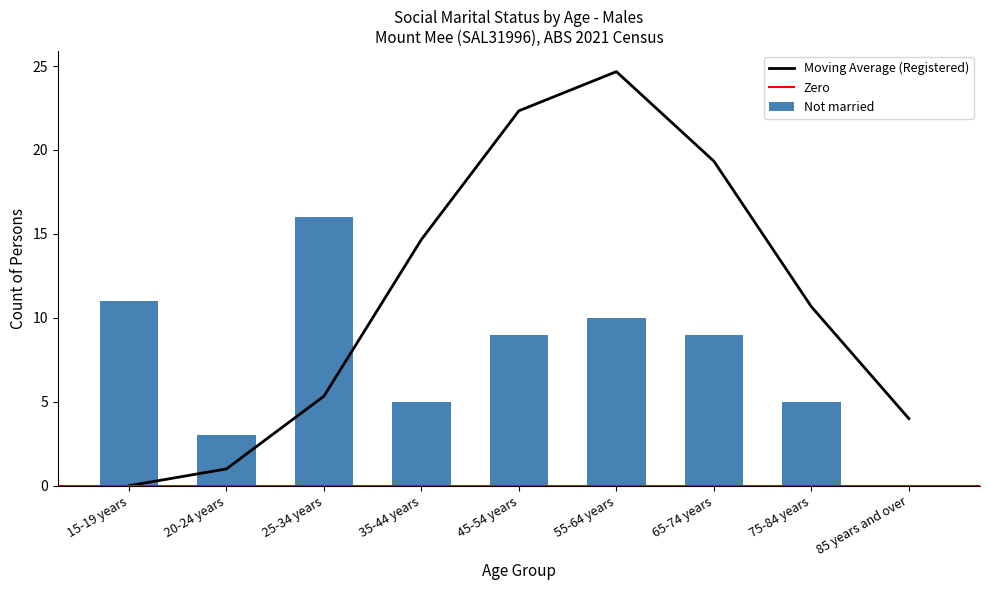

At which label does Married in a registered marriage first exceed 10?

35-44 years